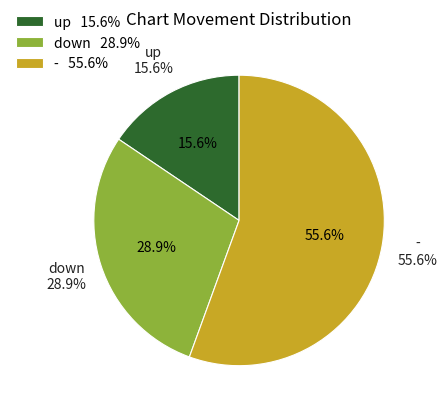

How many segments does this pie chart have?

3